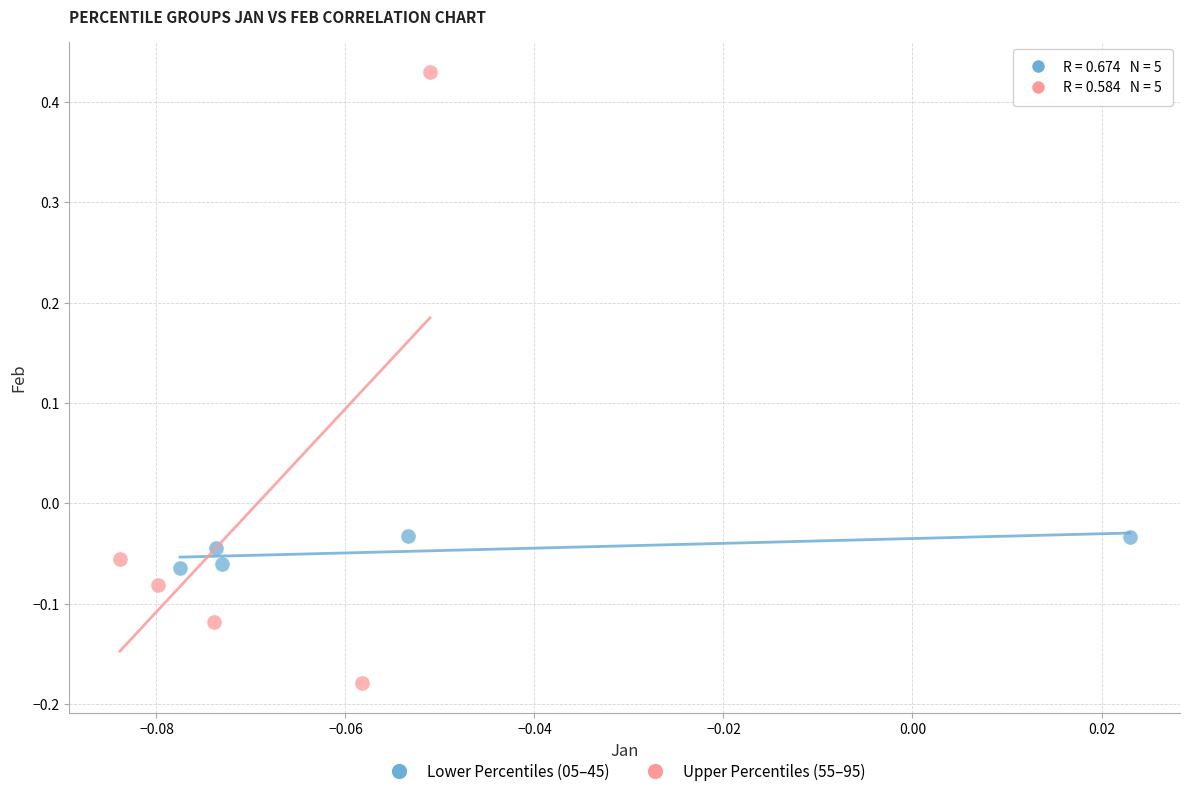

Which series has the largest Y range (max minus min)?

Upper Percentiles (55–95)